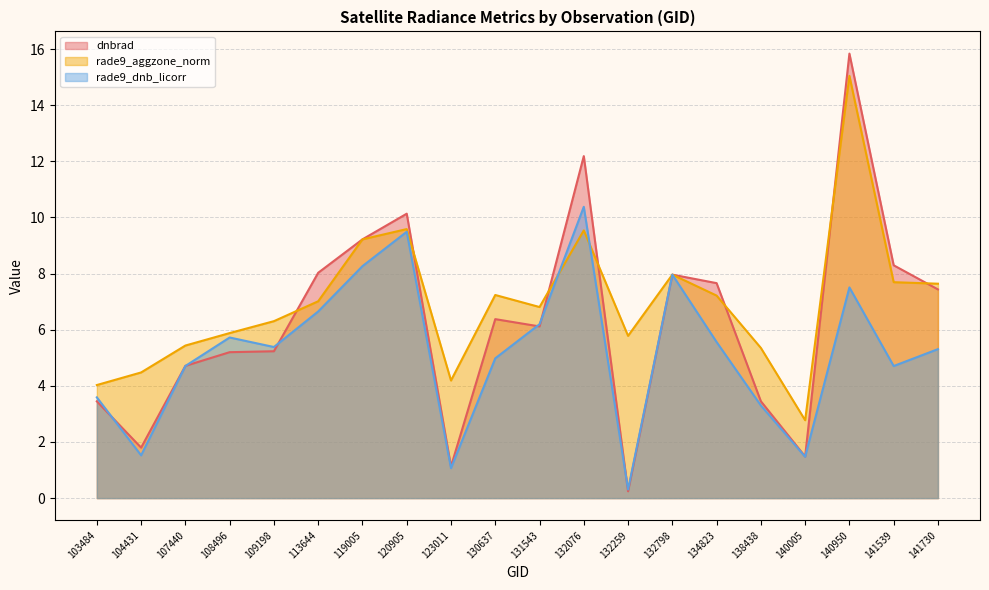

Which series has the largest range (max minus min)?

dnbrad